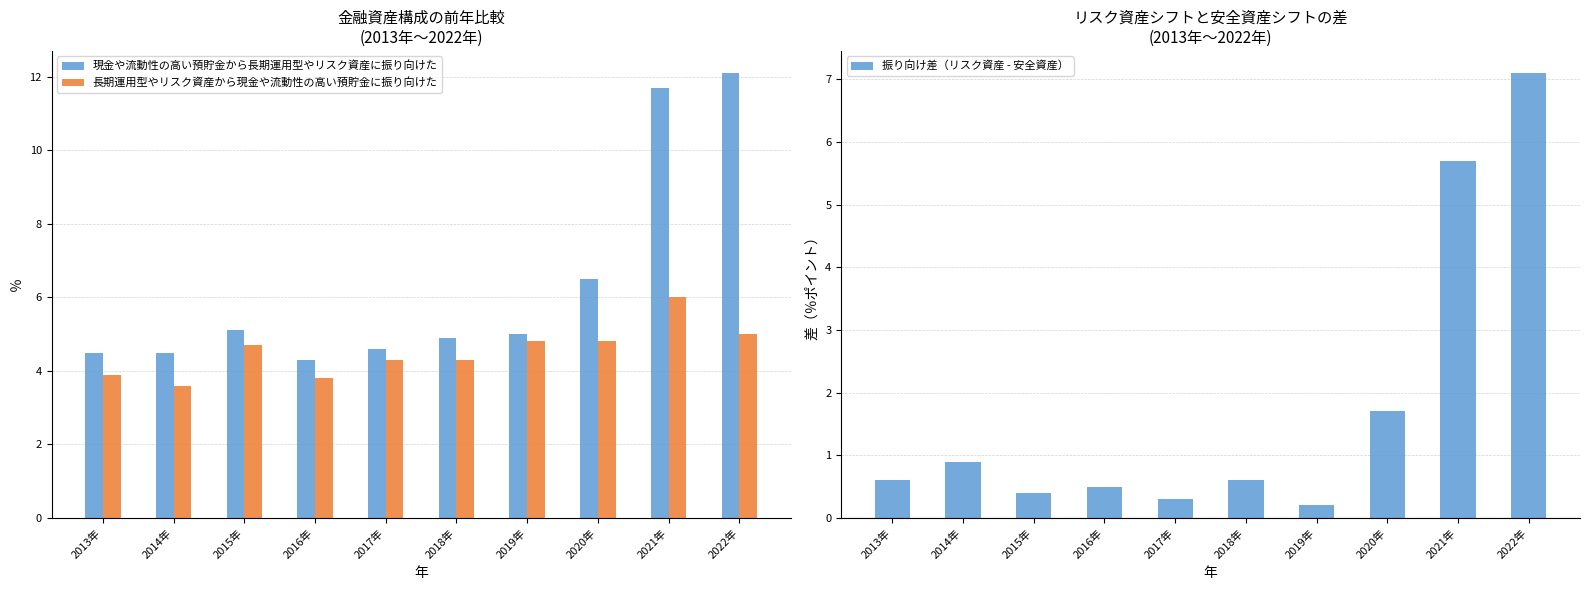

What are all the series names shown in the legend?

現金や流動性の高い預貯金から長期運用型やリスク資産に振り向けた, 長期運用型やリスク資産から現金や流動性の高い預貯金に振り向けた, 振り向け差（リスク資産 - 安全資産）